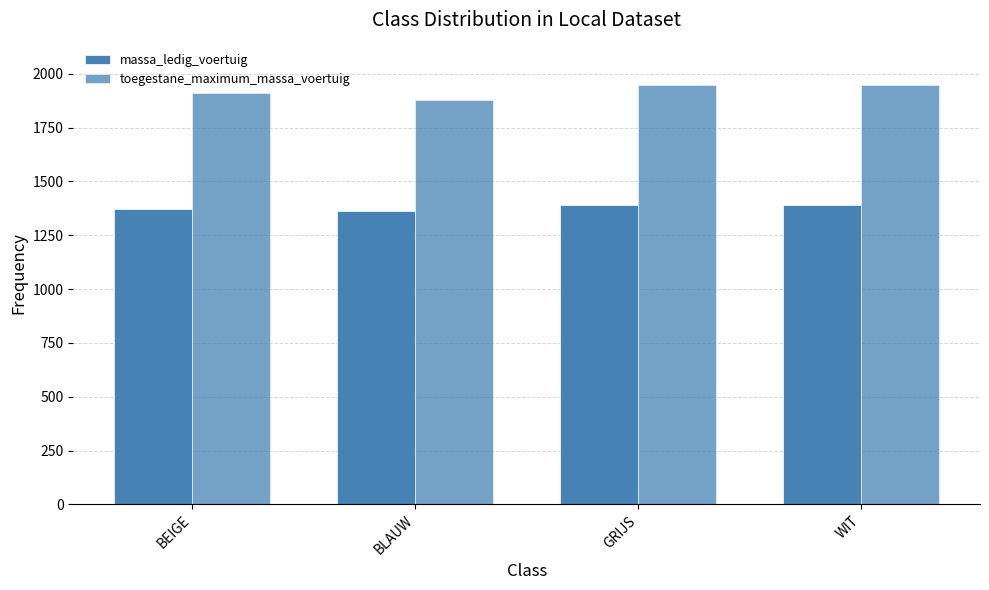

What is the smallest value displayed?

1364